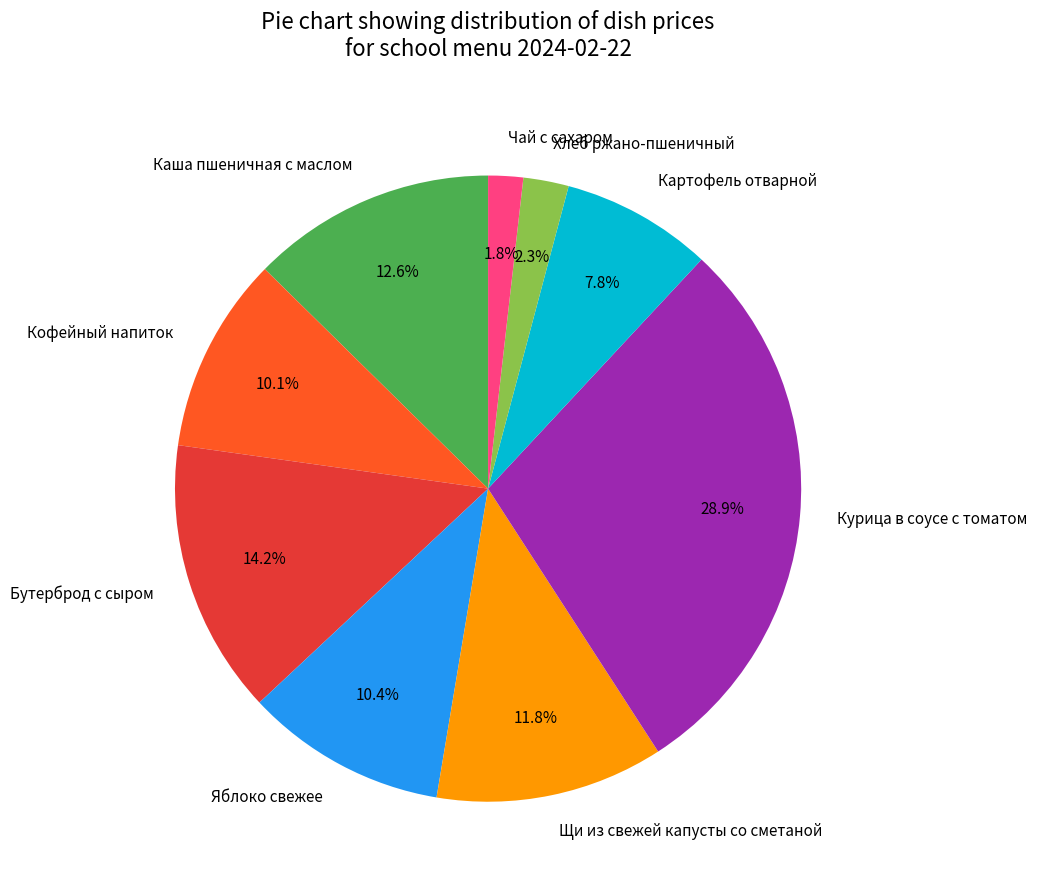

What is the largest slice in the pie chart?

Курица в соусе с томатом